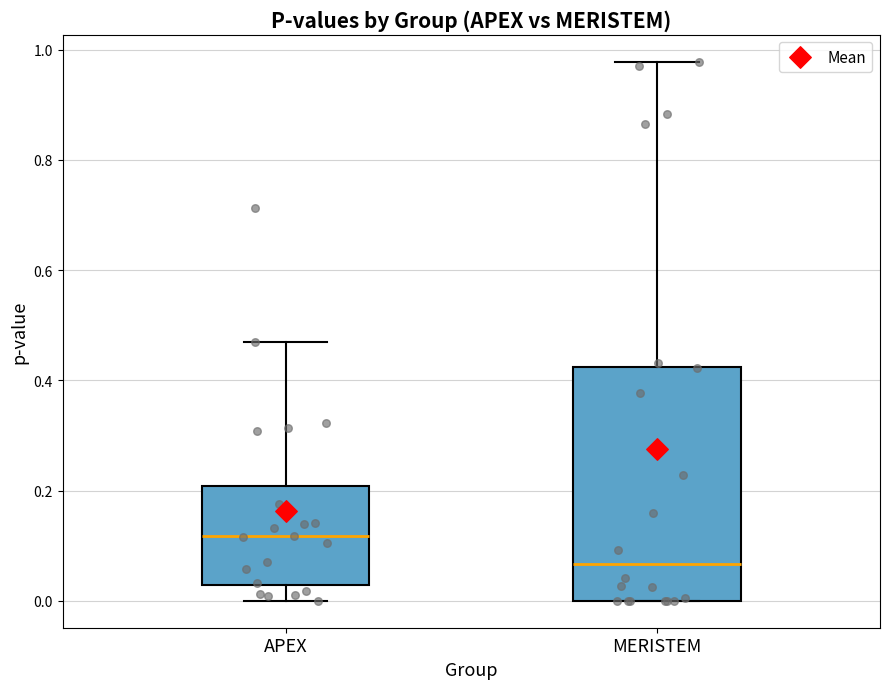

Comparing the boxes themselves (not the whiskers), which one is the tallest?

MERISTEM